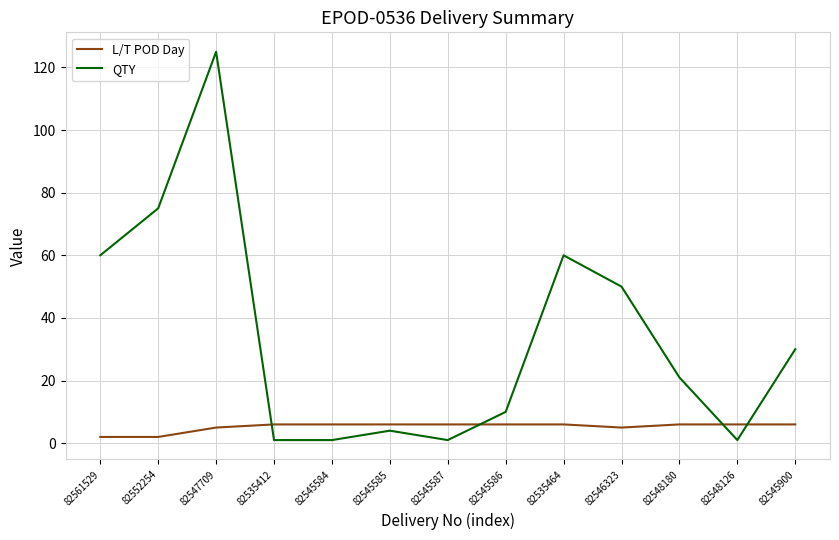

What are all the series names shown in the legend?

L/T POD Day, QTY